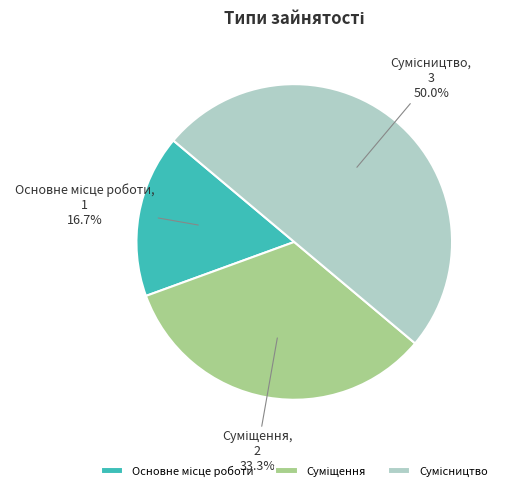

What is the change in value from Основне місце роботи to Сумісництво?

+2